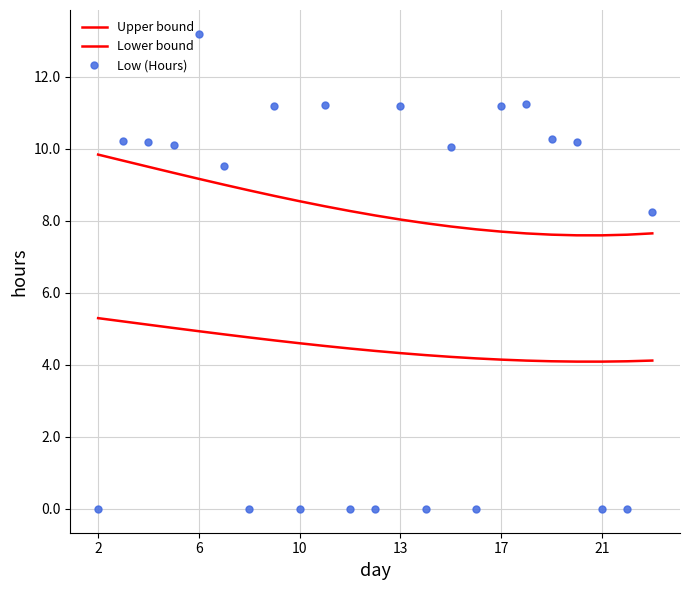

Which series has the widest spread of values?

Low (Hours)